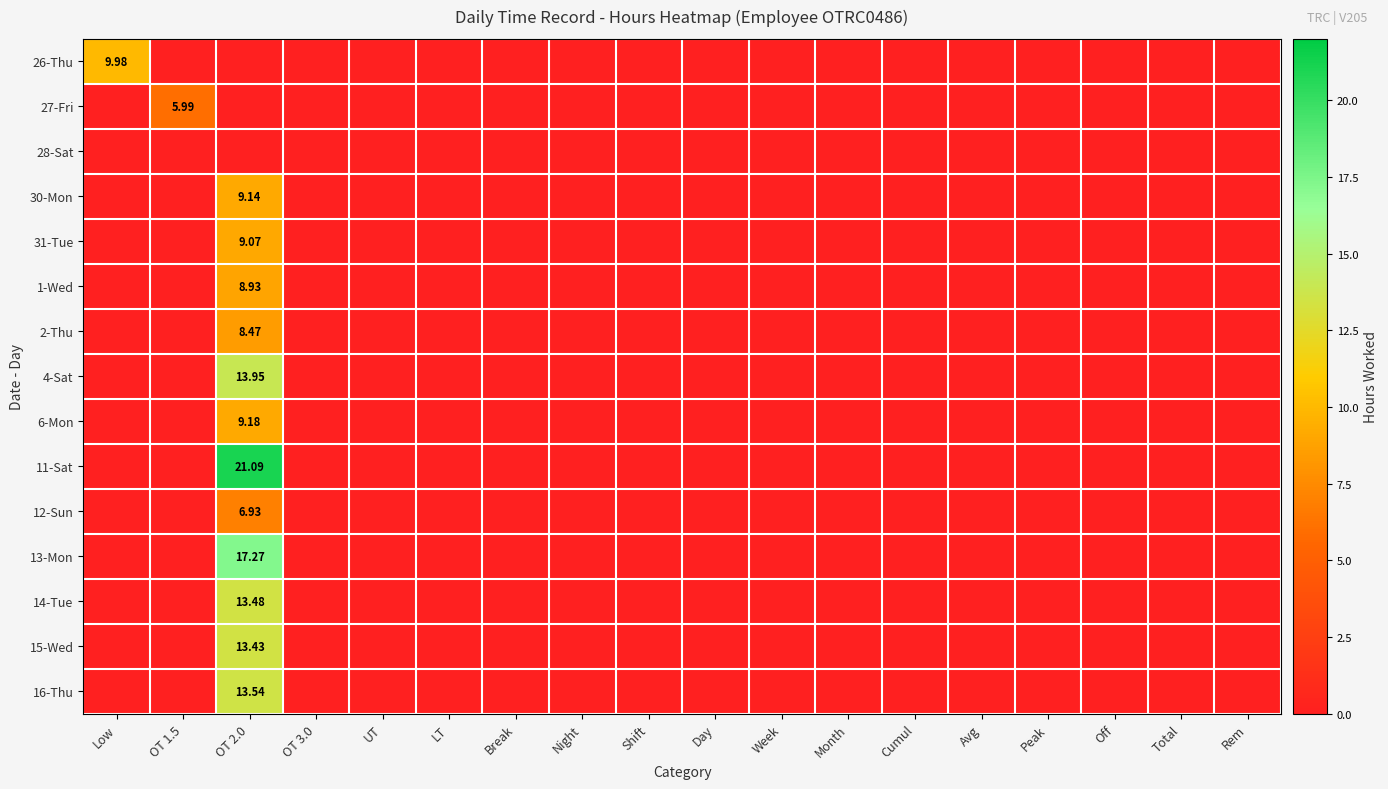

Rank the series at Month from lowest to highest value.

26-Thu, 27-Fri, 28-Sat, 30-Mon, 31-Tue, 1-Wed, 2-Thu, 4-Sat, 6-Mon, 11-Sat, 12-Sun, 13-Mon, 14-Tue, 15-Wed, 16-Thu